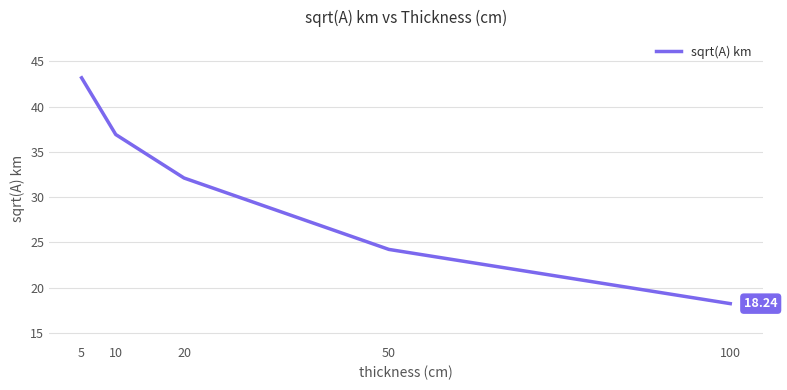

List the labels in order of value, largest first.

5, 10, 20, 50, 100